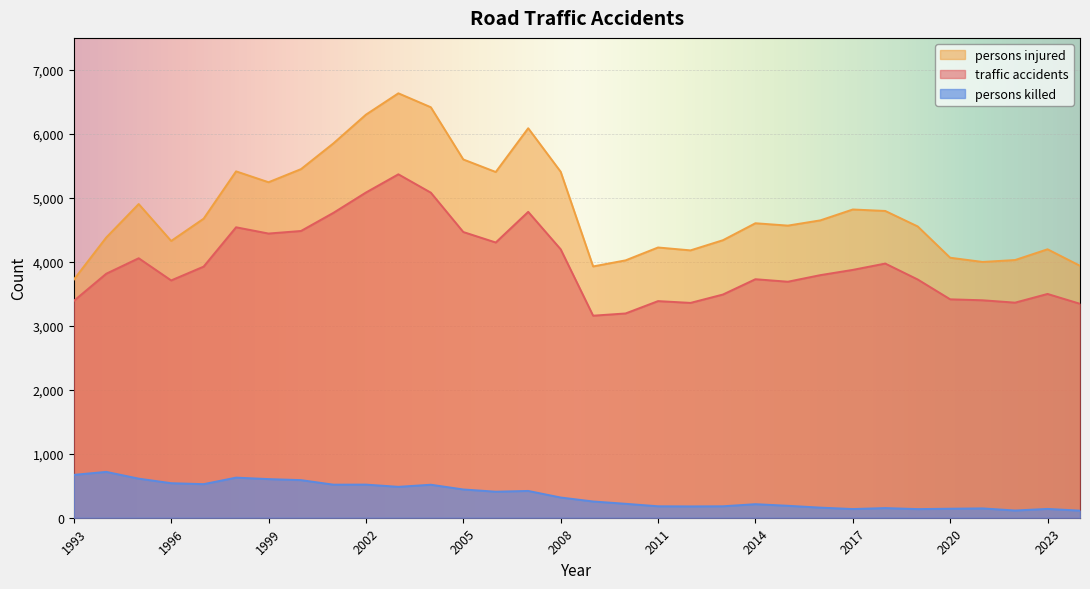

What is the sum of all persons injured values?

154712